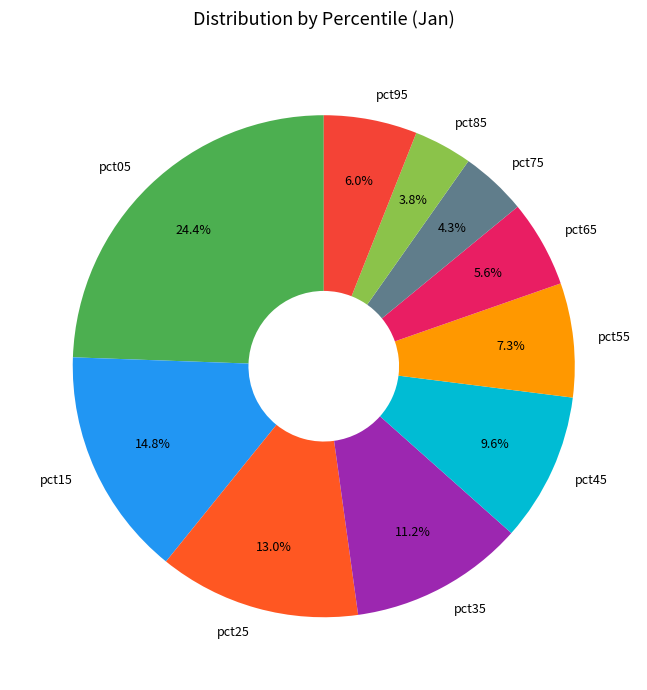

How many segments does this pie chart have?

10